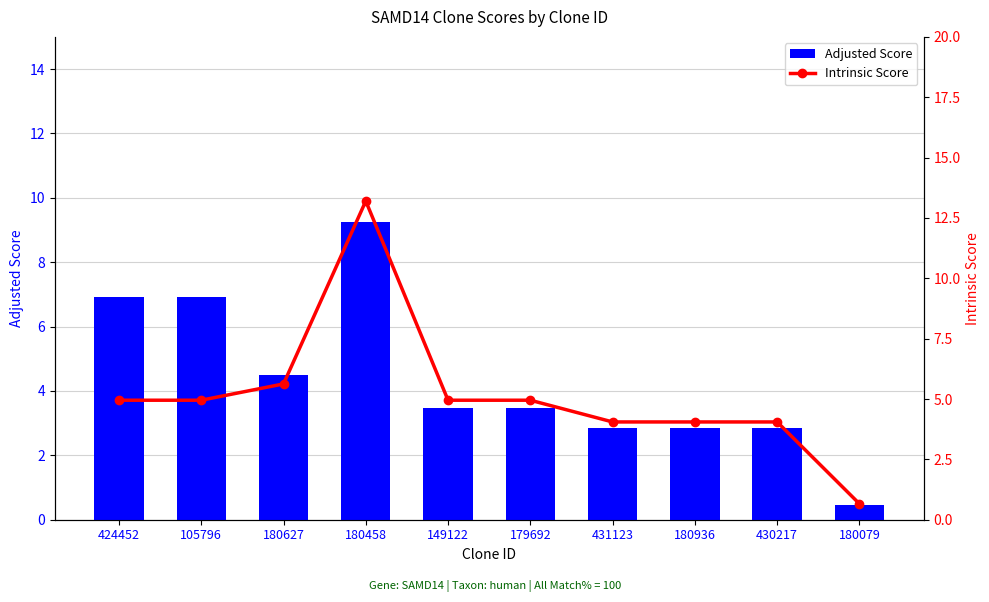

Which series has the largest range (max minus min)?

Intrinsic Score